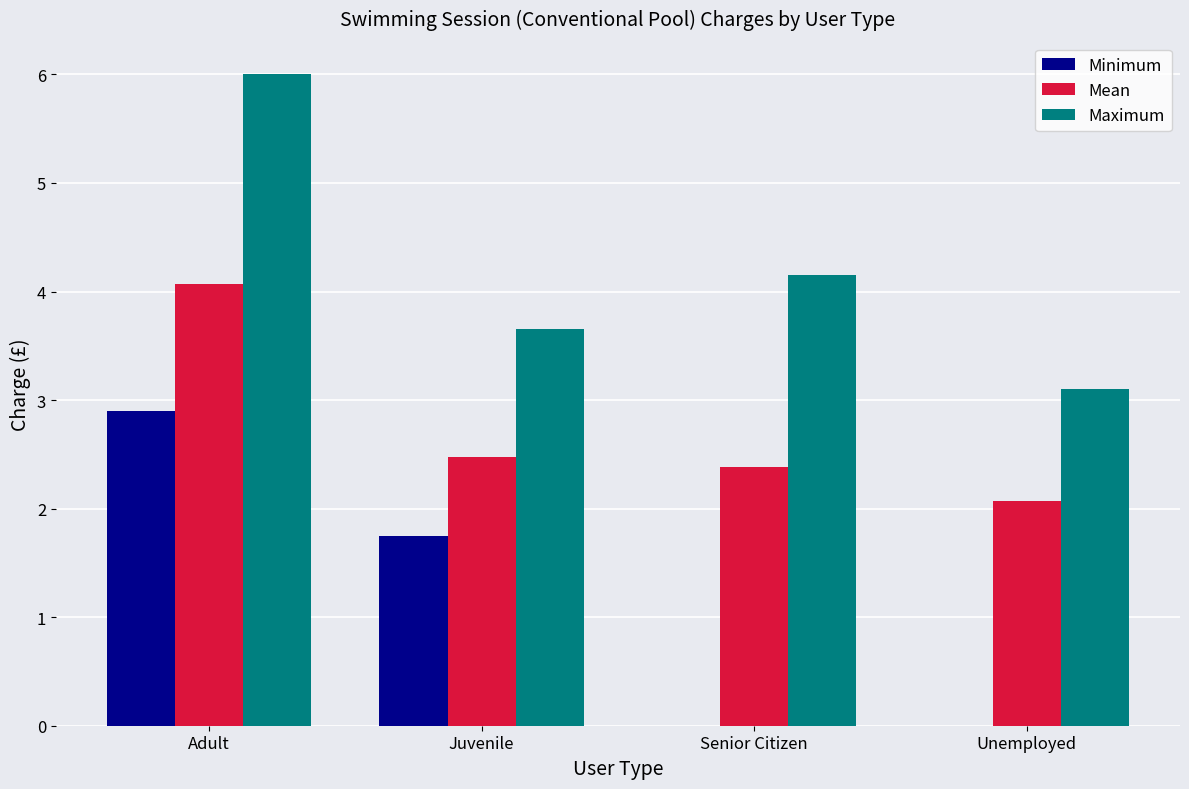

Is it true that Maximum equals 6.3 at Juvenile?

False